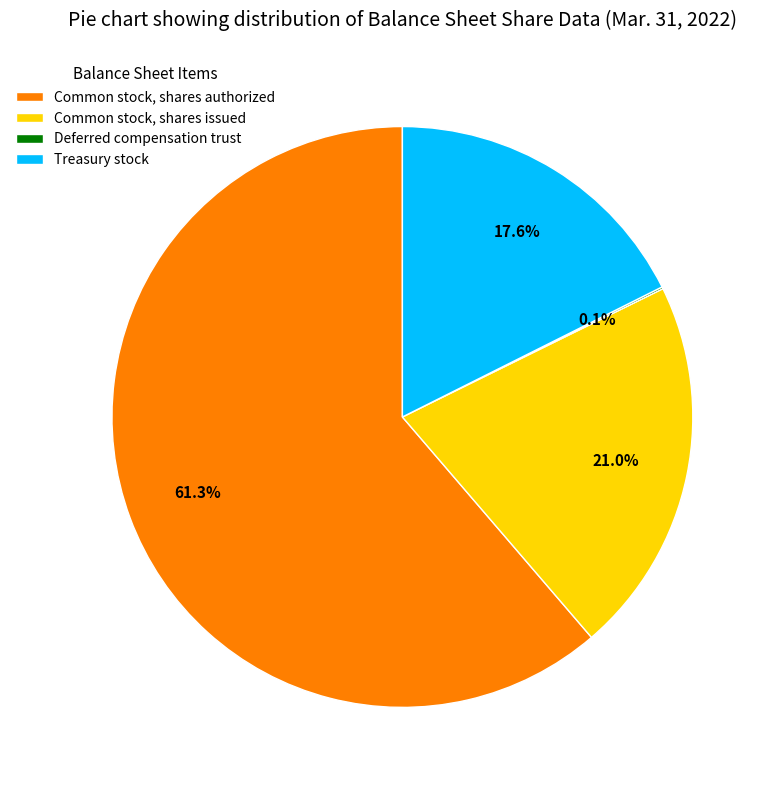

What percentage do Common stock, shares authorized and Treasury stock together represent?

78.9%